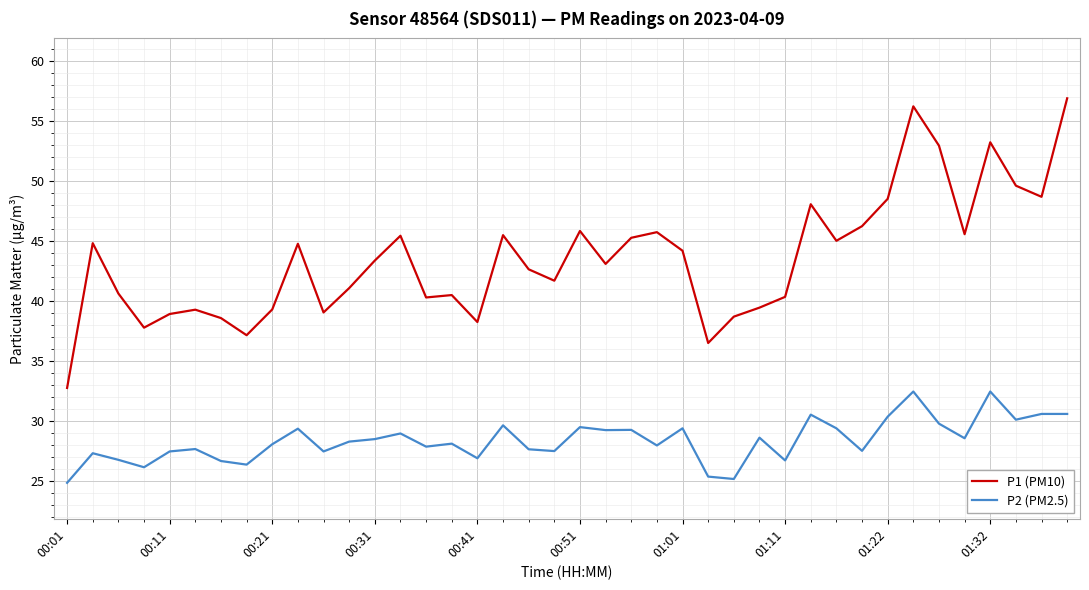

Which series has the largest total across all categories?

P1 (PM10)